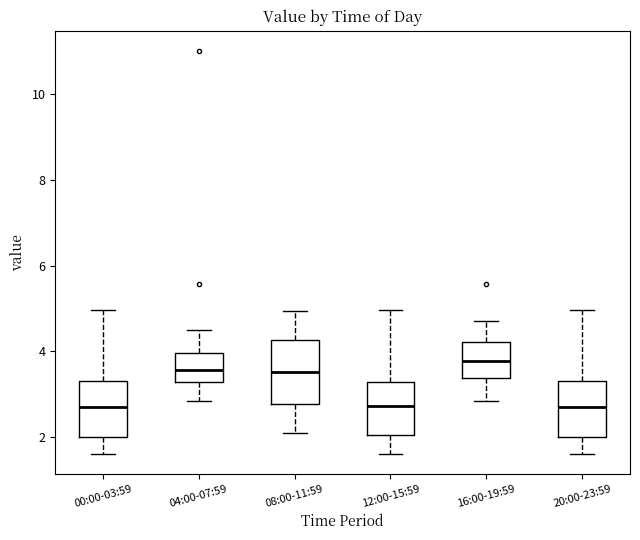

Where is the upper edge of the box for 16:00-19:59 on the y-axis? The values are not printed on the chart, so give them approximately, as read against the axis.

4.2